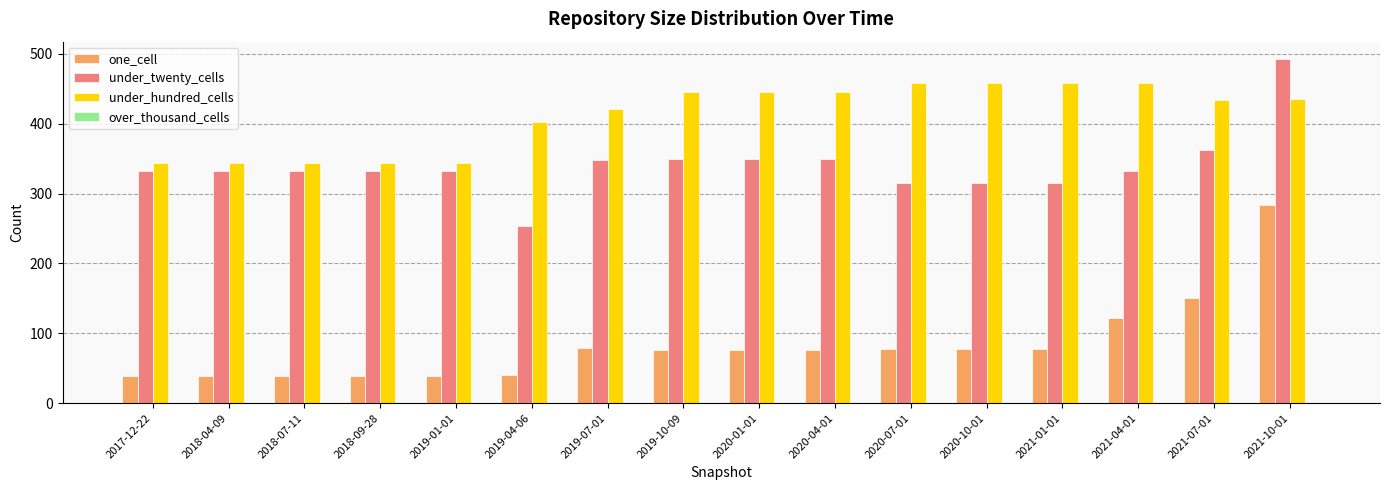

At how many categories does at least one series exceed 441?

8